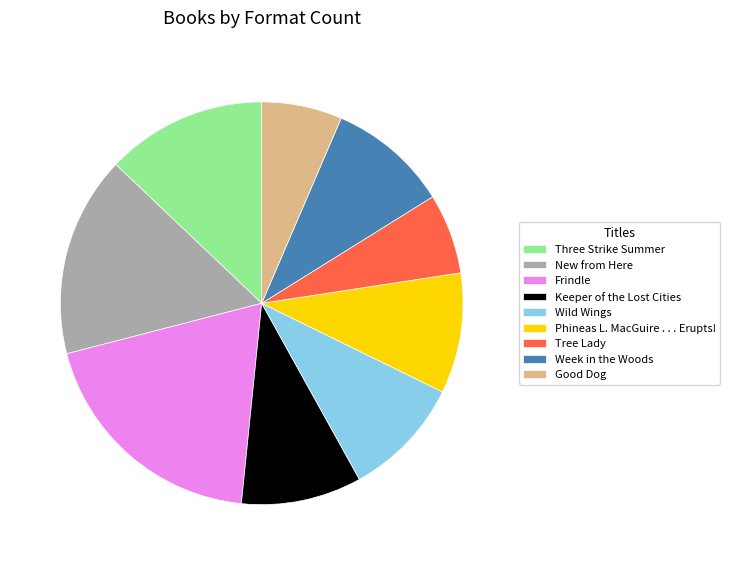

Is there a majority slice in this chart?

No